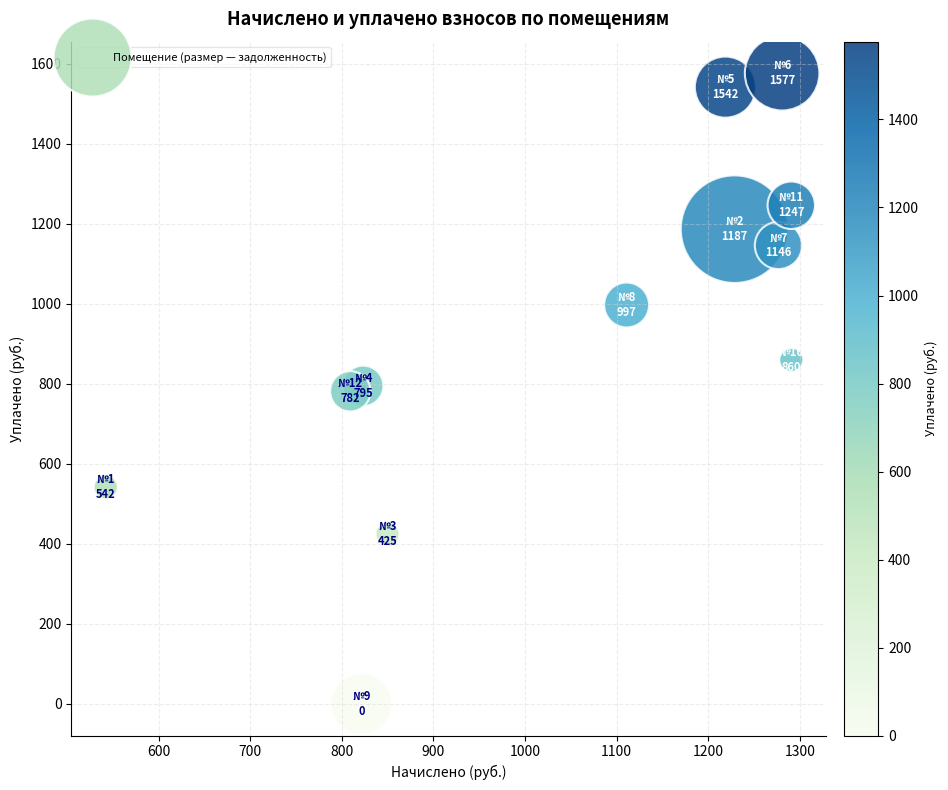

What is the average X value?

1045.2